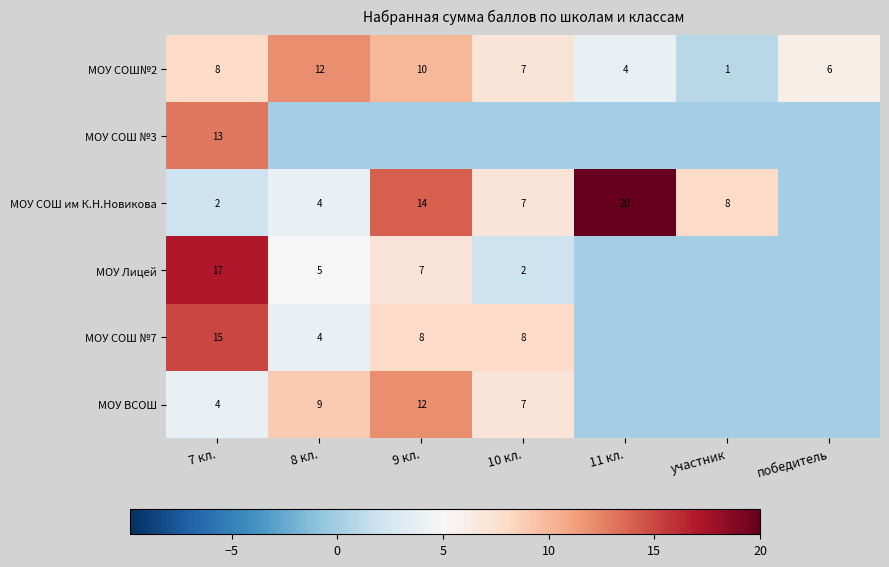

The МОУ СОШ им К.Н.Новикова series shows 2 at 7 кл.. True or false?

True